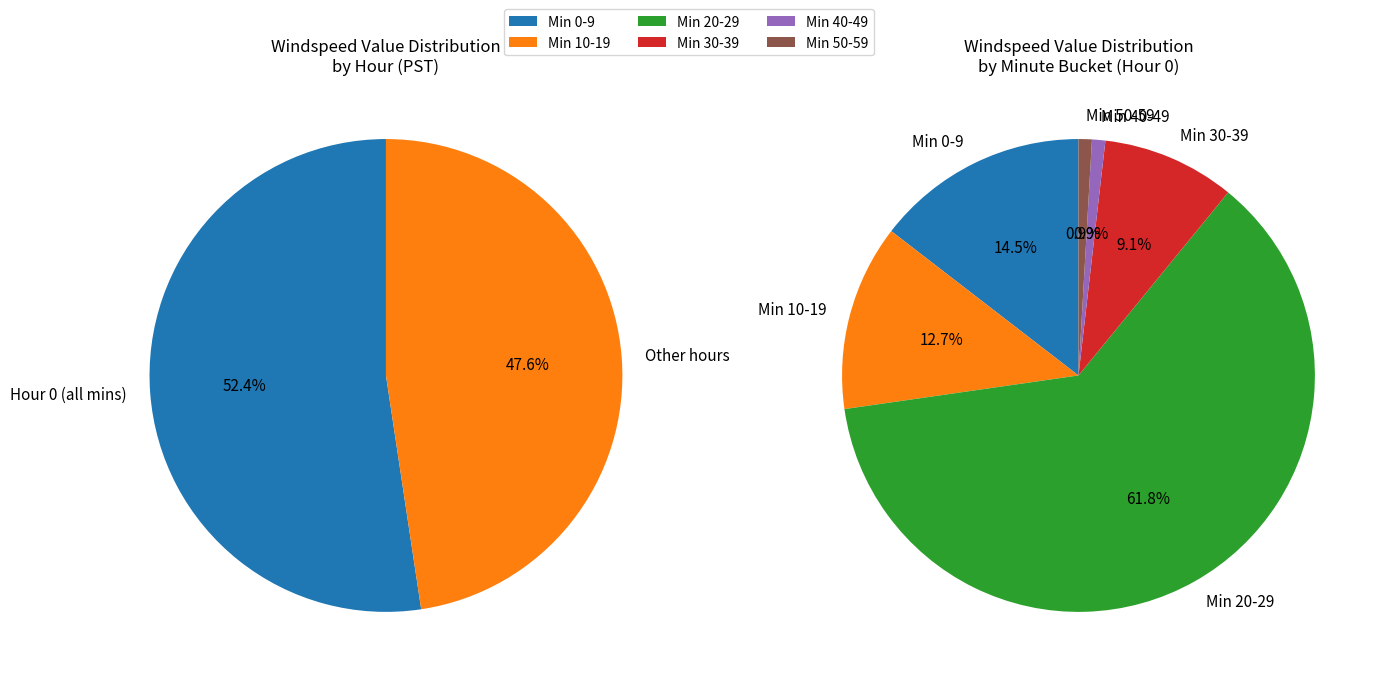

How many segments does this pie chart have?

6